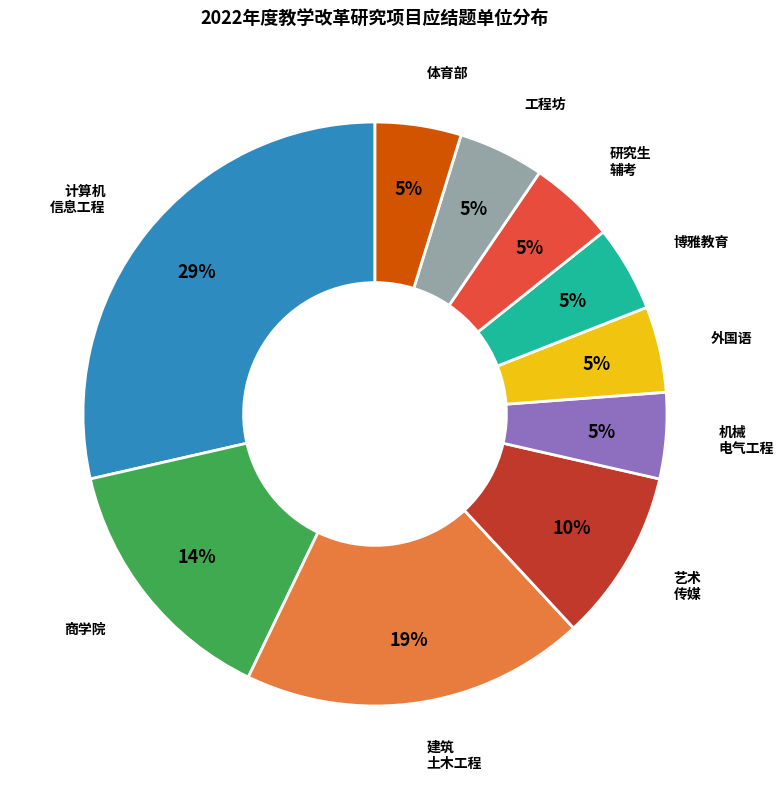

Does any single category account for the majority?

No